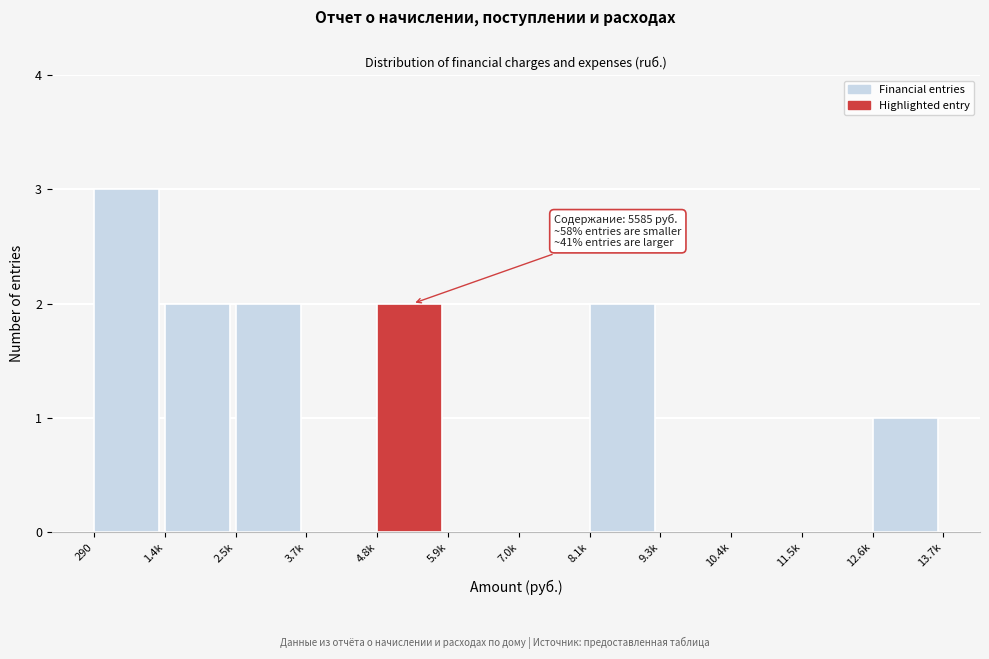

Reading left to right, extract all data points from this chart.

290=3	1.4k=2	2.5k=2	3.7k=0	4.8k=2	5.9k=0	7.0k=0	8.1k=2	9.3k=0	10.4k=0	11.5k=0	12.6k=1